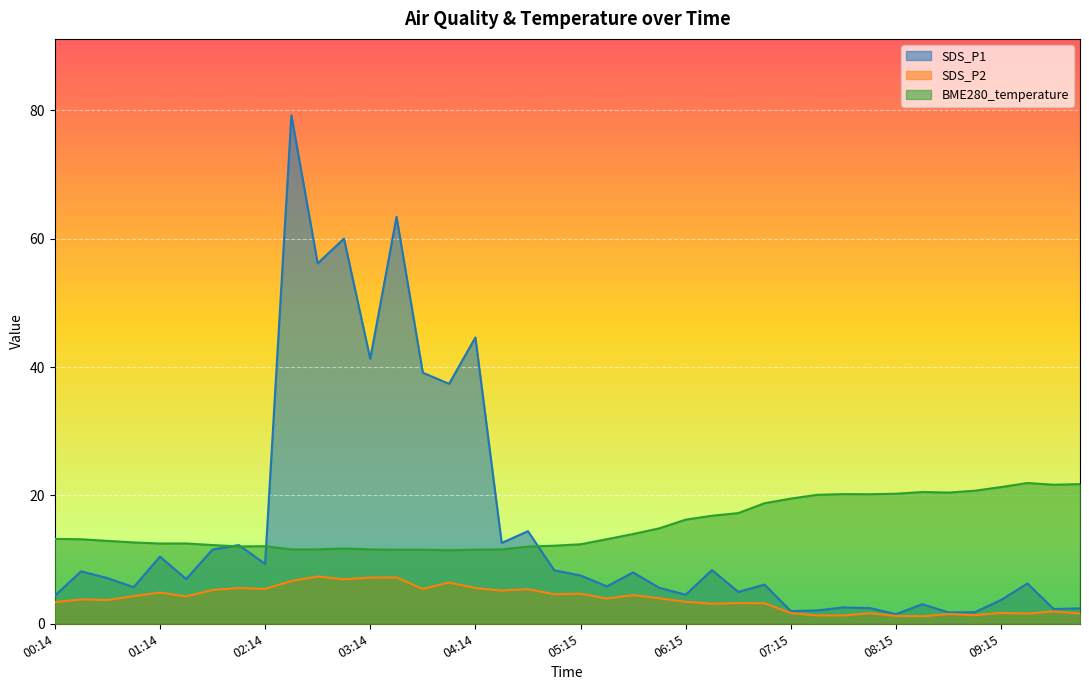

The value of SDS_P1 at 02:44 is 19.6. True or false?

False